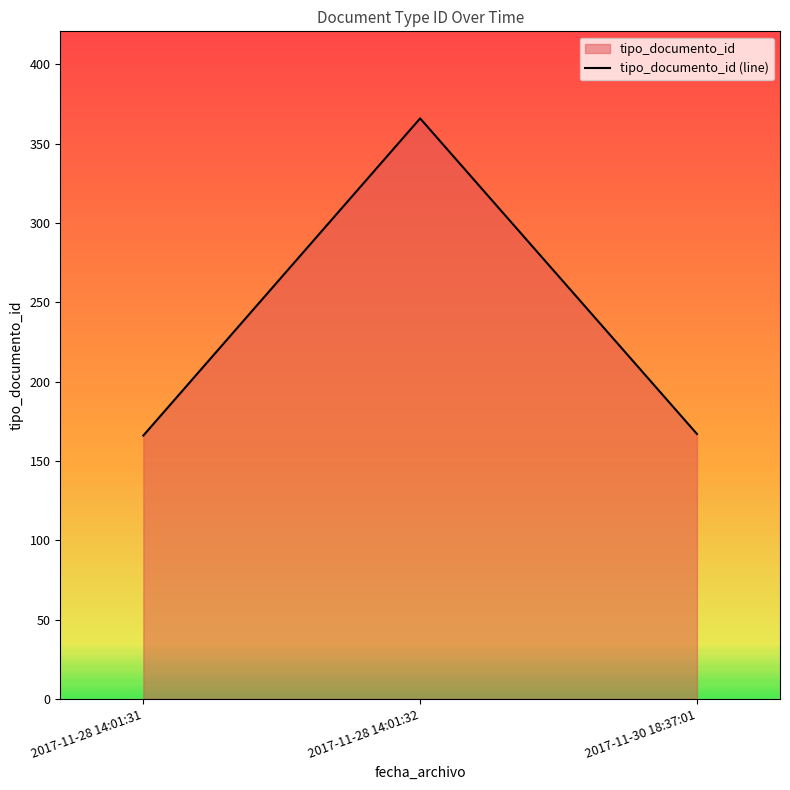

Which has a higher value, 2017-11-28 14:01:32 or 2017-11-28 14:01:31?

2017-11-28 14:01:32